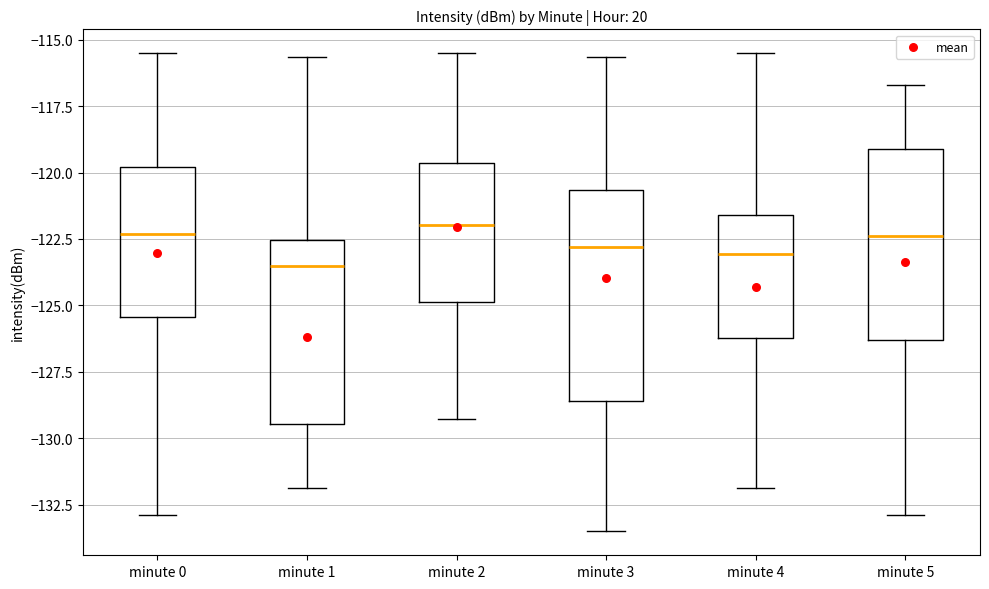

Reading left to right, read every box against the y-axis: the position of its median line, the range the box covers, and the ends of its whiskers. The values are not printed on the chart, so give them approximately, as read against the axis.

minute 0: median -122.5, box -125.5 to -120.0, whiskers -133.0 to -115.5
minute 1: median -123.5, box -129.5 to -122.5, whiskers -132.0 to -115.5
minute 2: median -122.0, box -125.0 to -119.5, whiskers -129.5 to -115.5
minute 3: median -123.0, box -128.5 to -120.5, whiskers -133.5 to -115.5
minute 4: median -123.0, box -126.0 to -121.5, whiskers -132.0 to -115.5
minute 5: median -122.5, box -126.5 to -119.0, whiskers -133.0 to -116.5